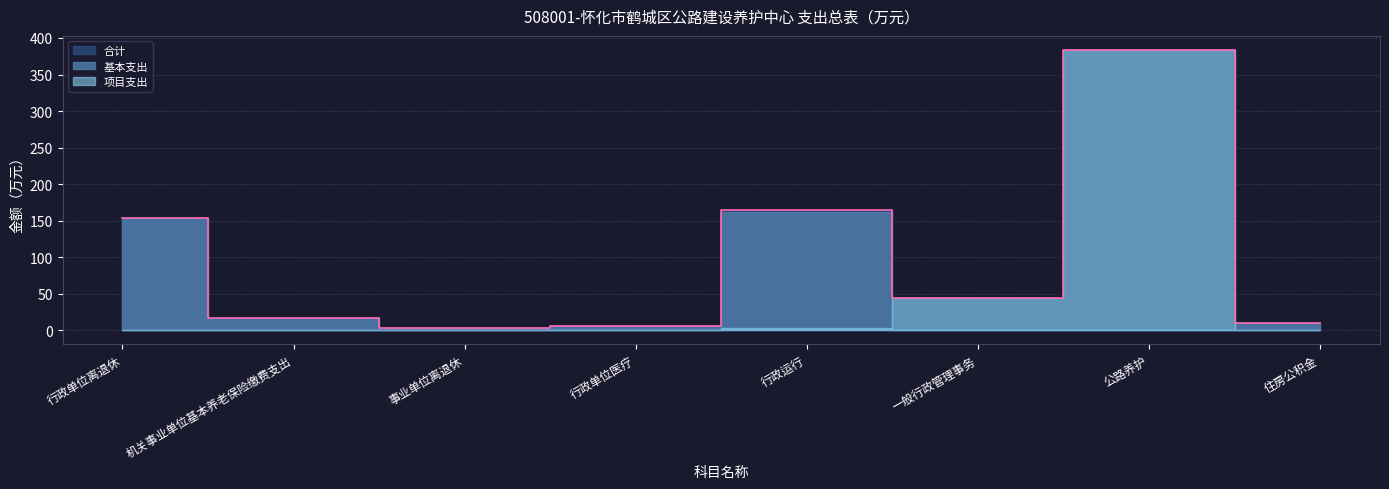

True or false: 项目支出 has more than 1 points higher than both neighbors.

False